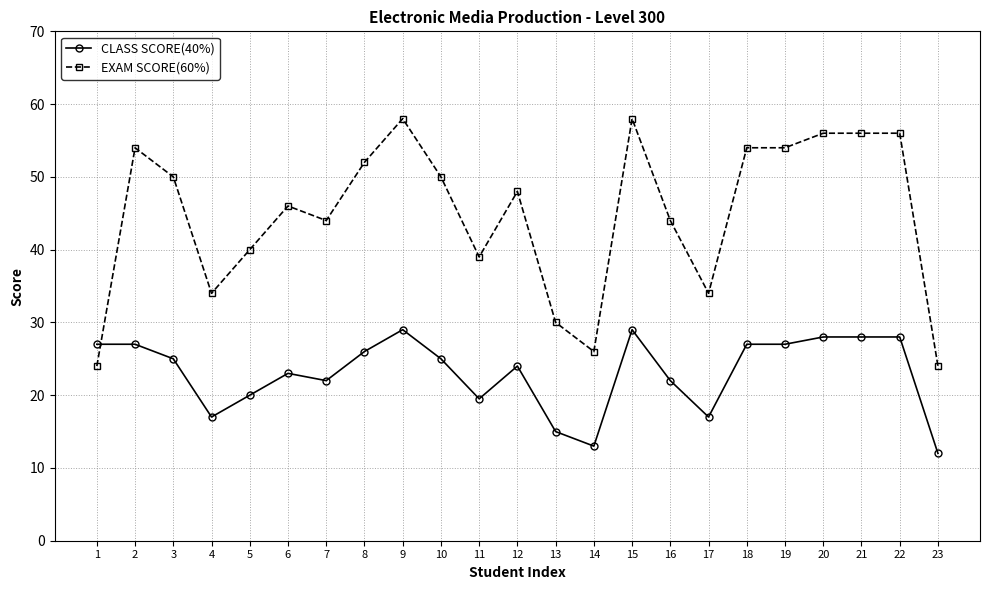

Reading left to right, transcribe all the data shown in this chart.

CLASS SCORE(40%): 27.0	27.0	25.0	17.0	20.0	23.0	22.0	26.0	29.0	25.0	19.5	24.0	15.0	13.0	29.0	22.0	17.0	27.0	27.0	28.0	28.0	28.0	12.0
EXAM SCORE(60%): 24.0	54.0	50.0	34.0	40.0	46.0	44.0	52.0	58.0	50.0	39.0	48.0	30.0	26.0	58.0	44.0	34.0	54.0	54.0	56.0	56.0	56.0	24.0